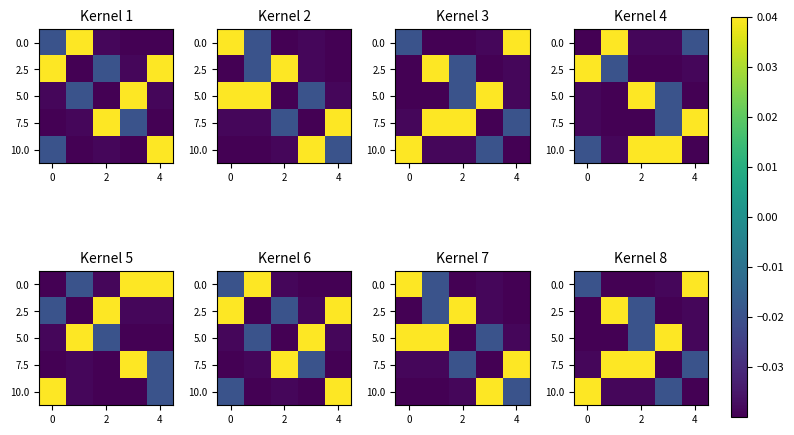

What is the difference between the maximum and minimum values in the 0.0 series?

0.1